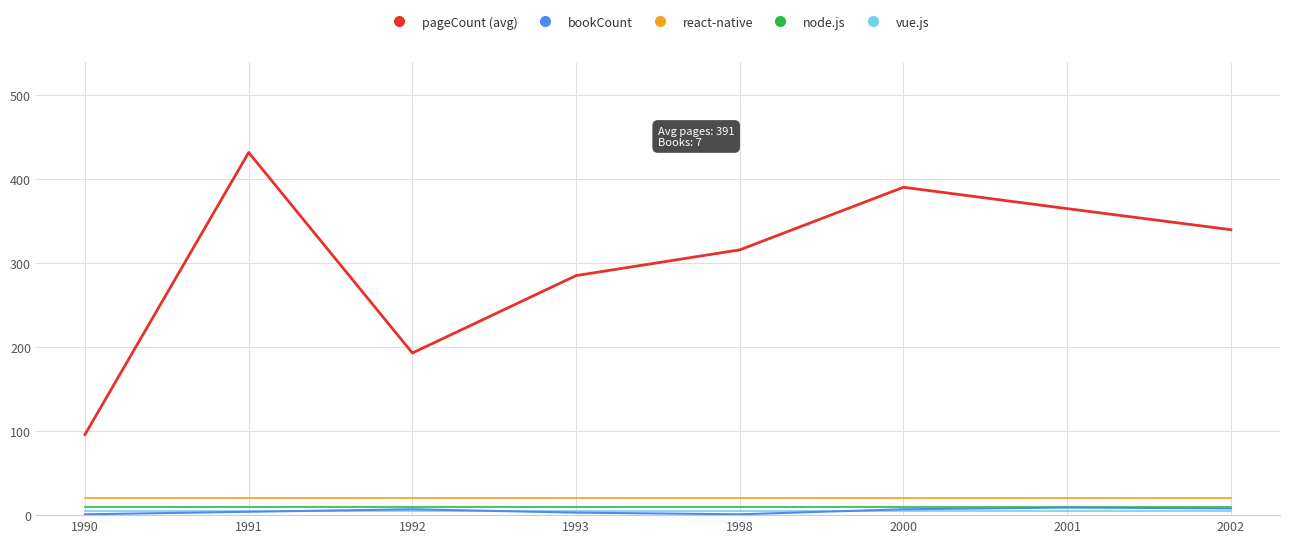

Is it true that react-native equals 20.0 at 1991?

True